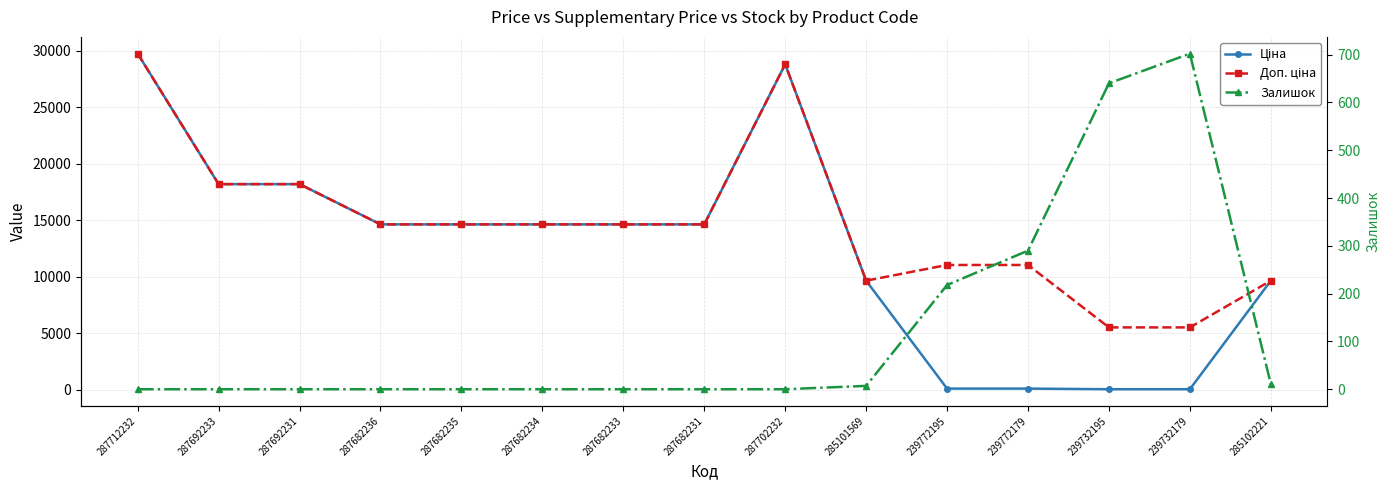

What is the difference between the Залишок values at 287692233 and 239732179?

702.0